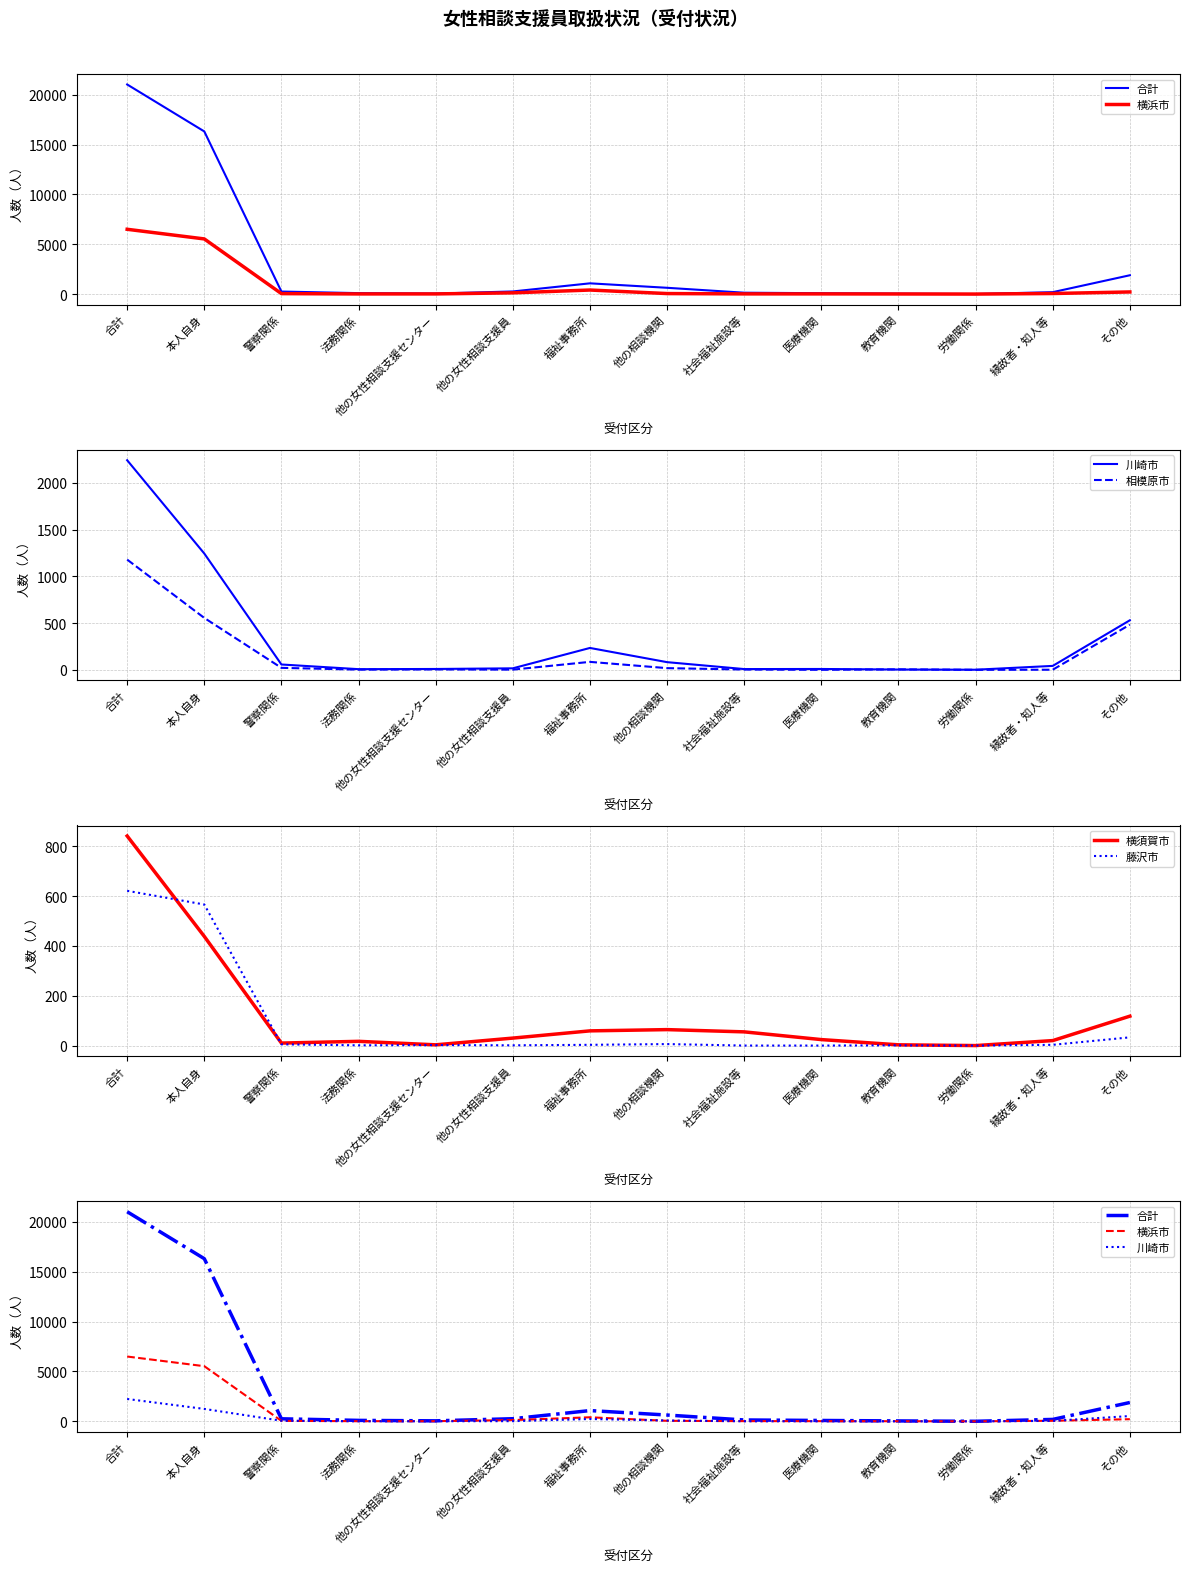

Does the chart display data point markers on the line(s)?

No